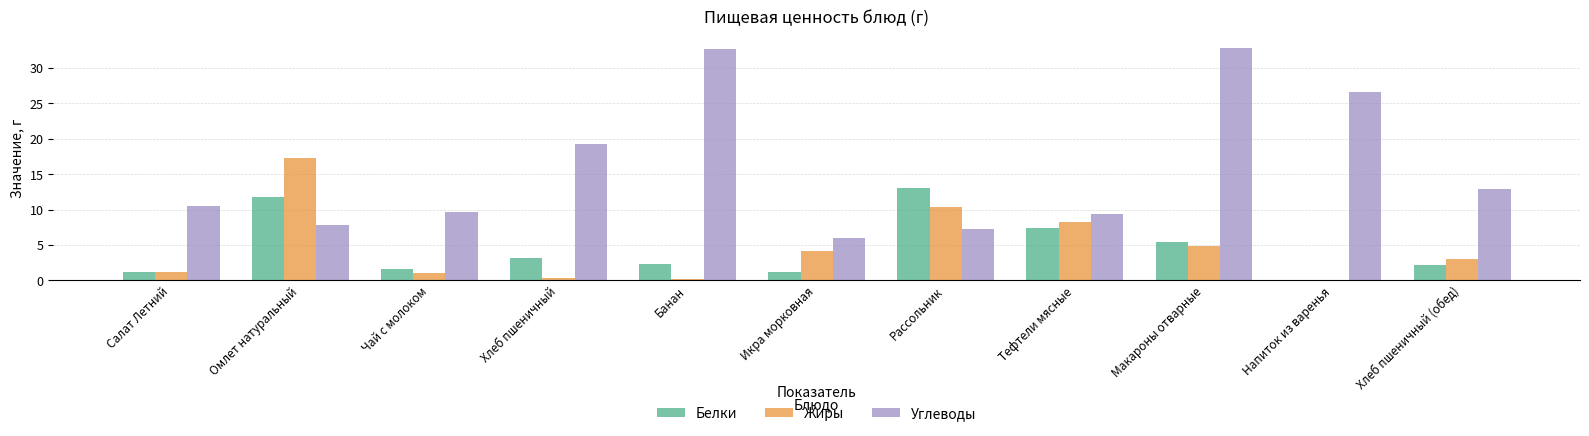

What is the greatest value displayed?

32.8